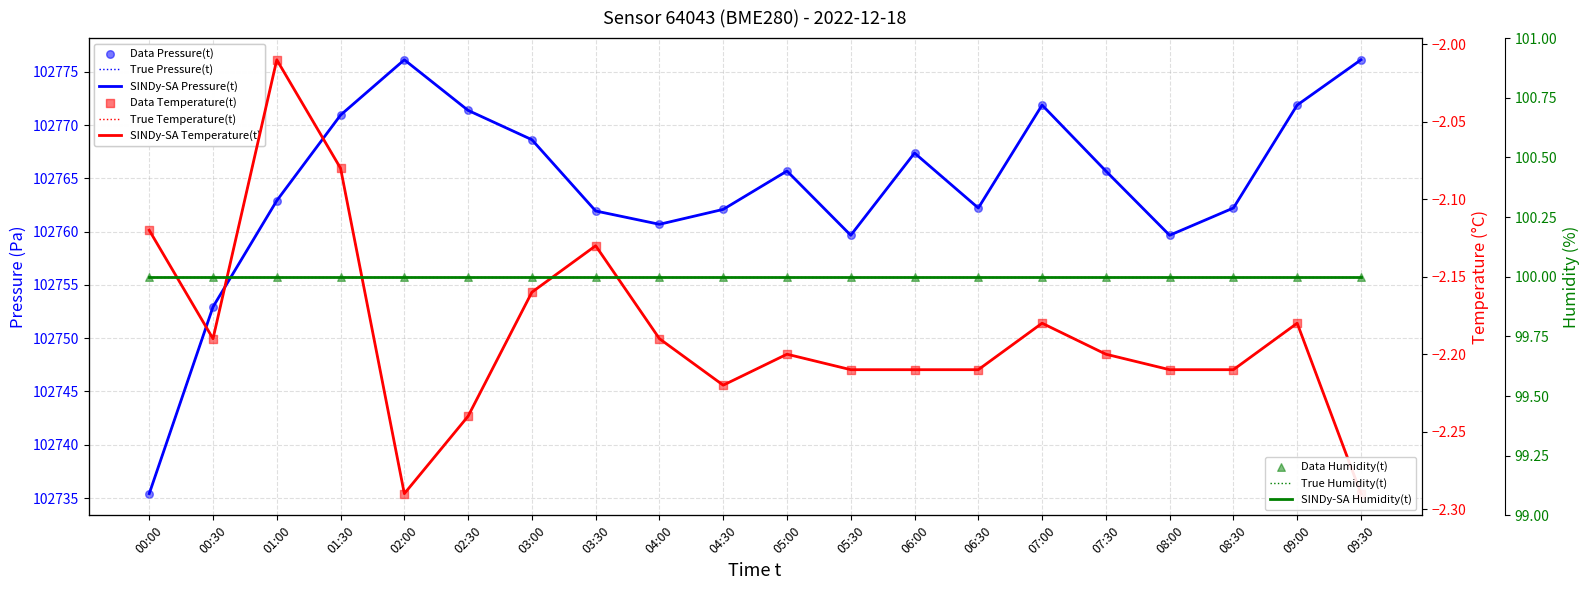

Is the value of pressure at 09:30 greater than the value of temperature at 01:30?

Yes